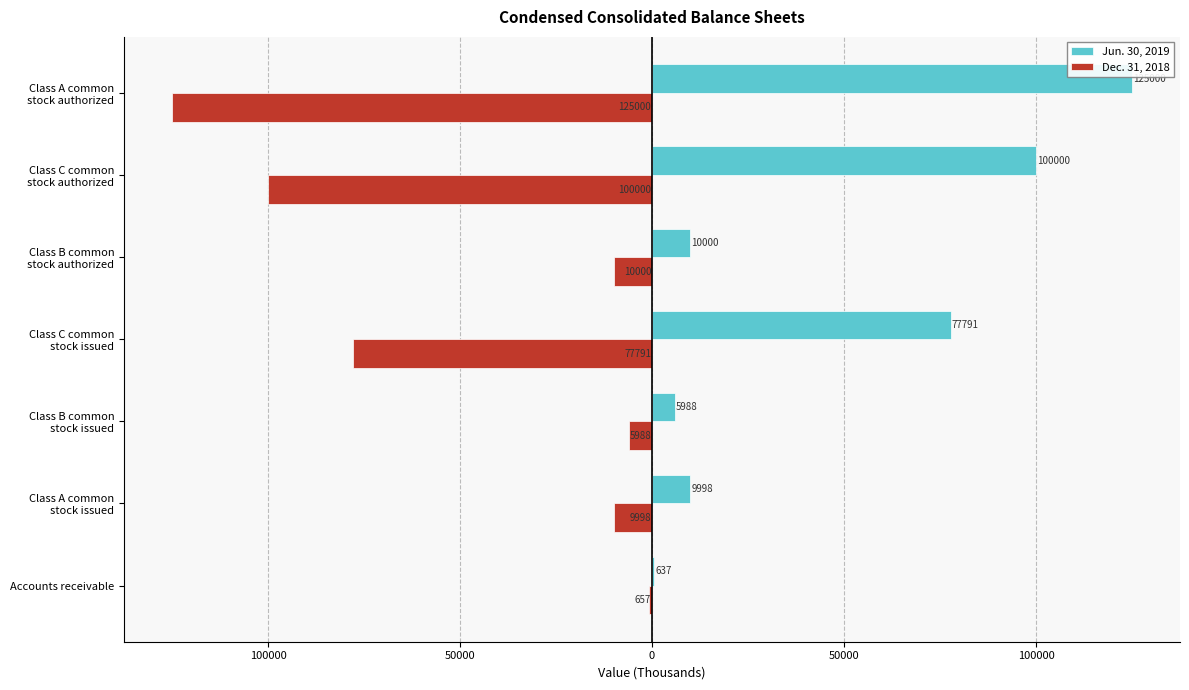

List the series in order of their overall mean, lowest first.

Dec. 31, 2018, Jun. 30, 2019